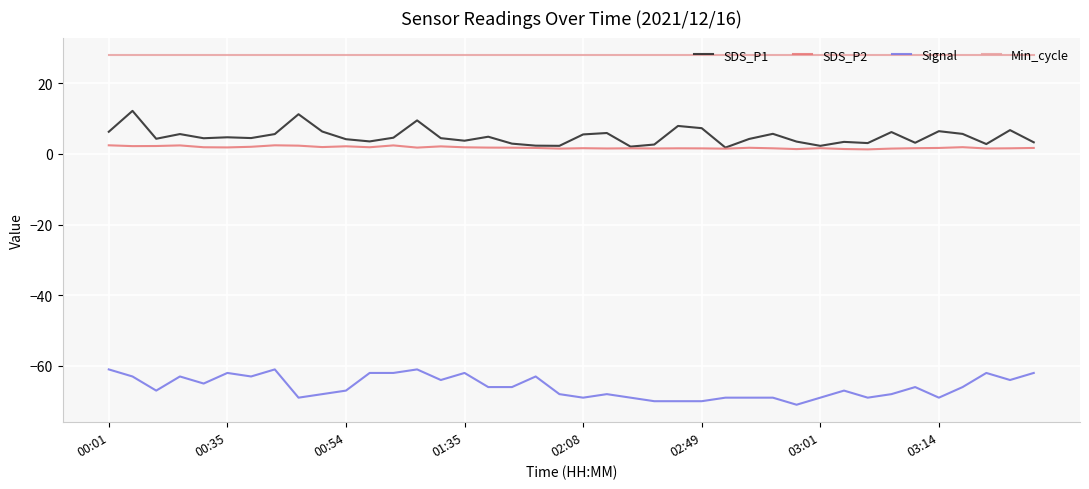

What is the minimum value for Min_cycle?

28.0